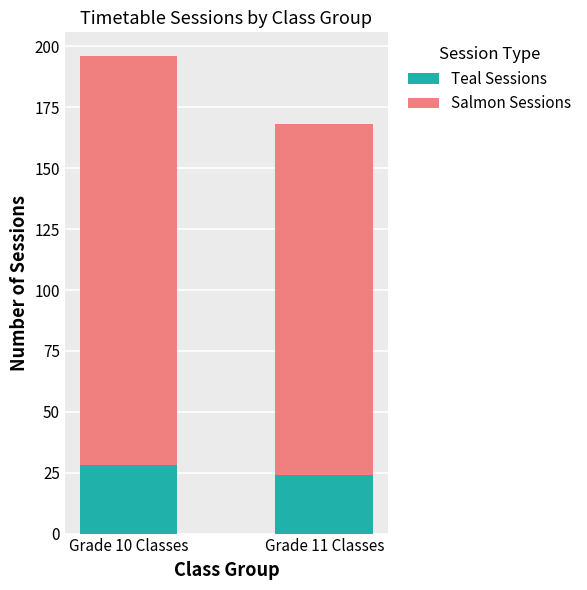

The Teal Sessions series shows 46 at Grade 10 Classes. True or false?

False